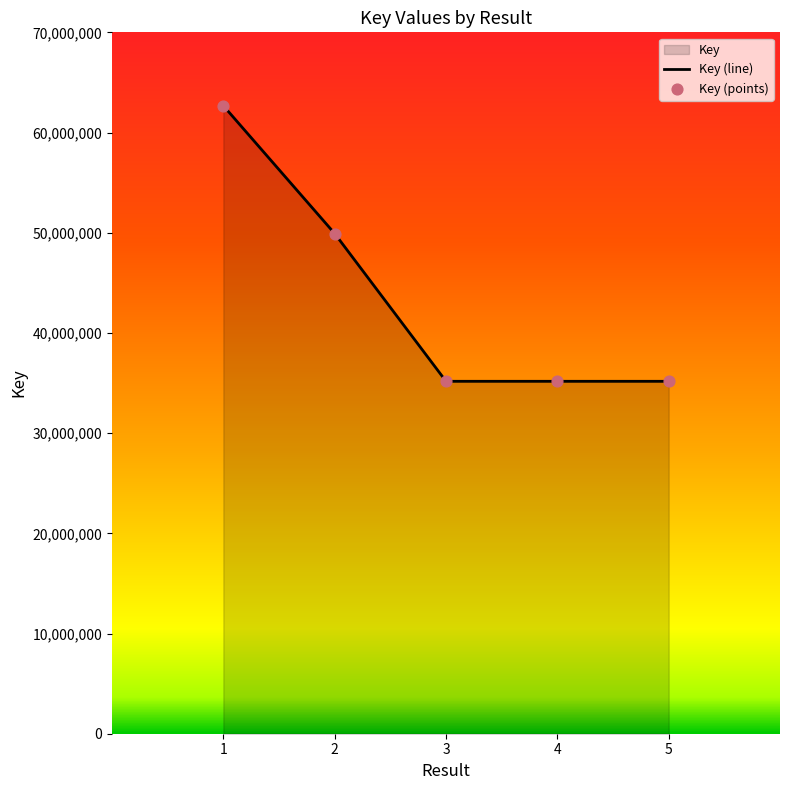

Between 2 and 3, which is larger?

2